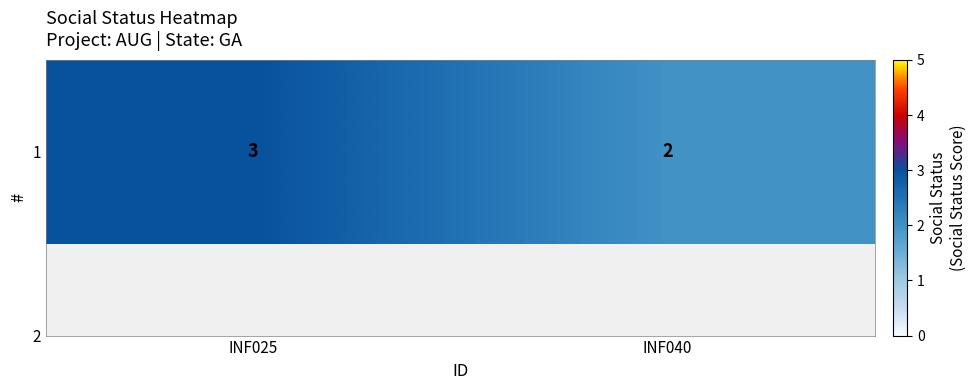

What is the sum of all values?

5